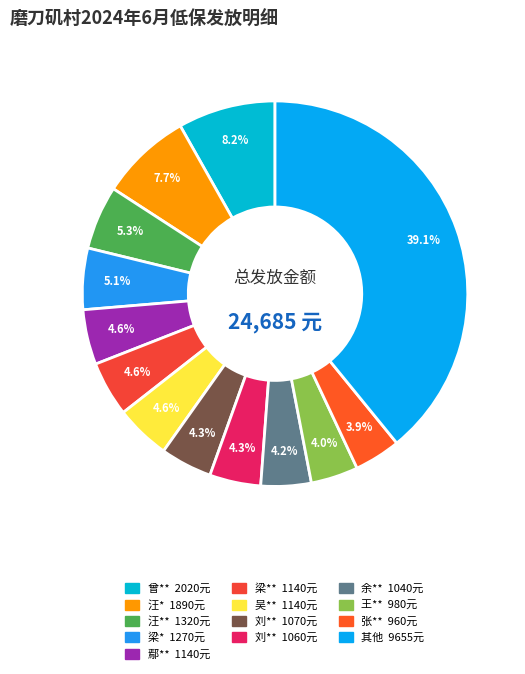

How many segments does this pie chart have?

13